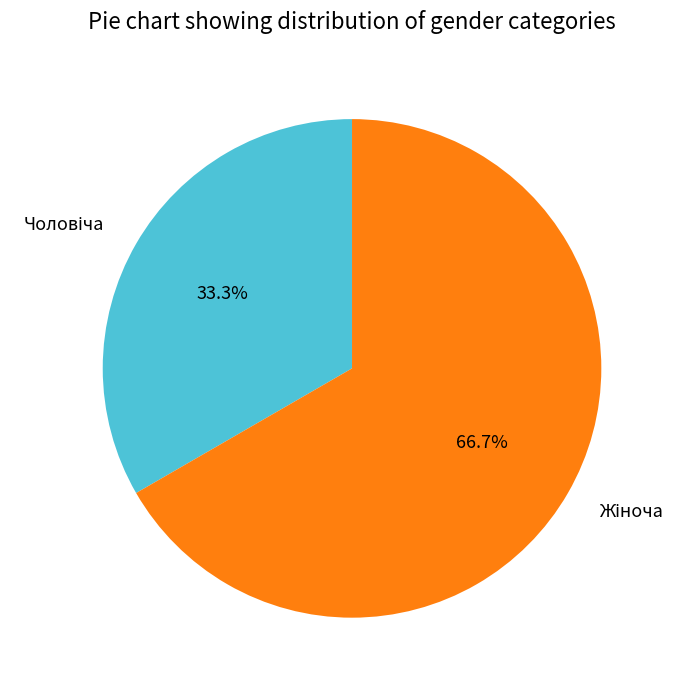

Is there a majority slice in this chart?

Yes